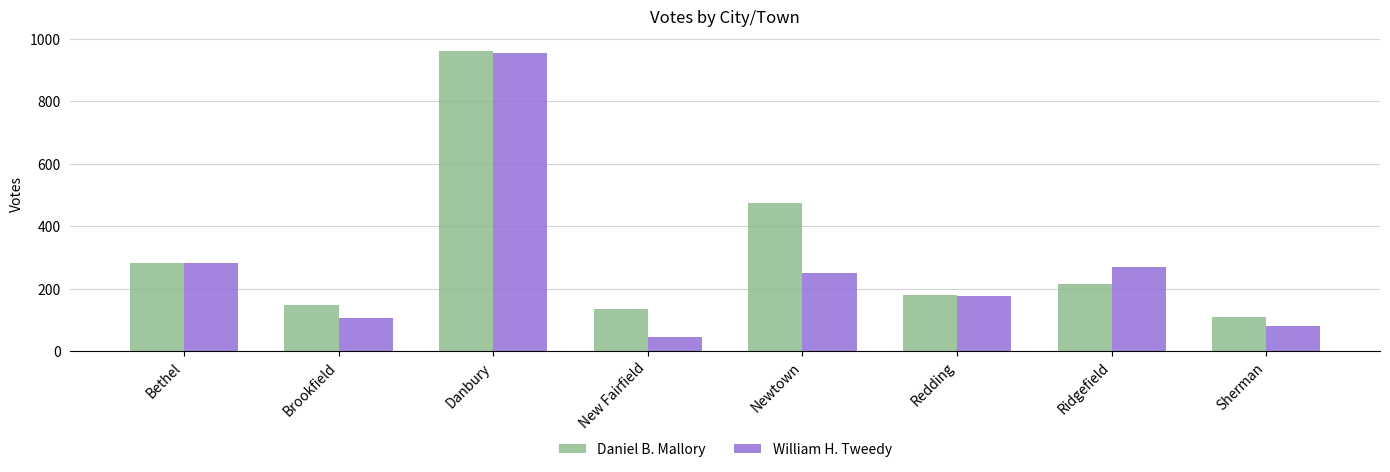

Which series changed the most between Bethel and Ridgefield?

Daniel B. Mallory